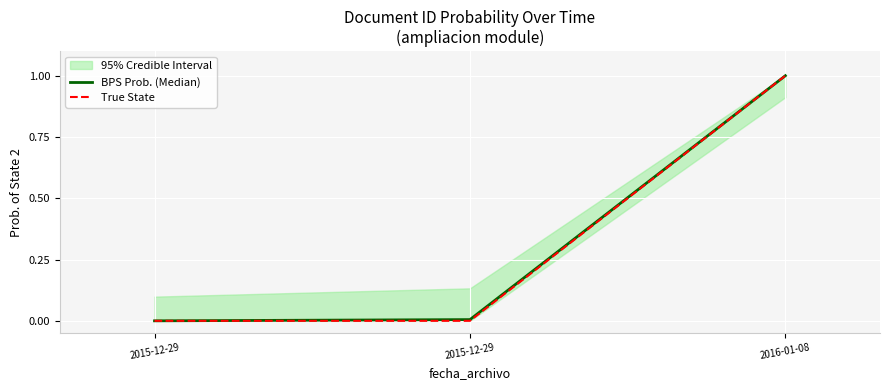

True or false: BPS Prob. (Median) has a value of 0.0 at 2015-12-29.

False